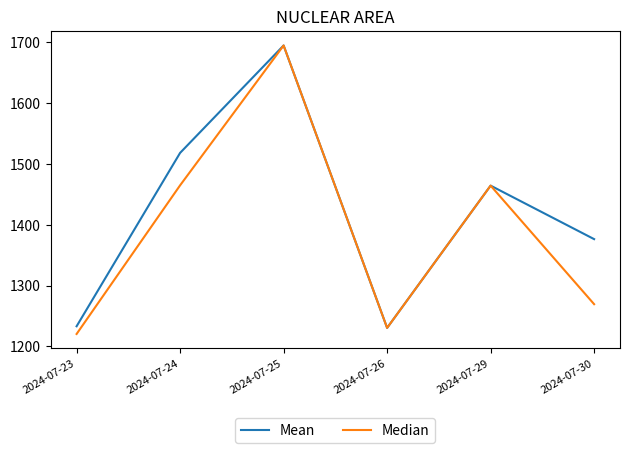

What is the approximate value of Median at 2024-07-24?

1465.0